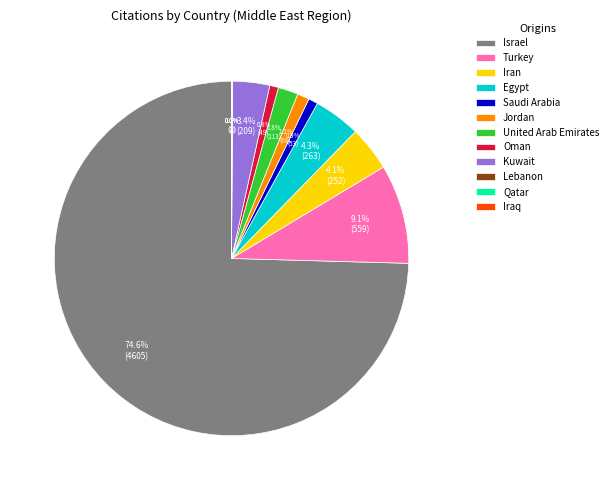

Combined, what portion of the pie is United Arab Emirates and Egypt?

6.1%